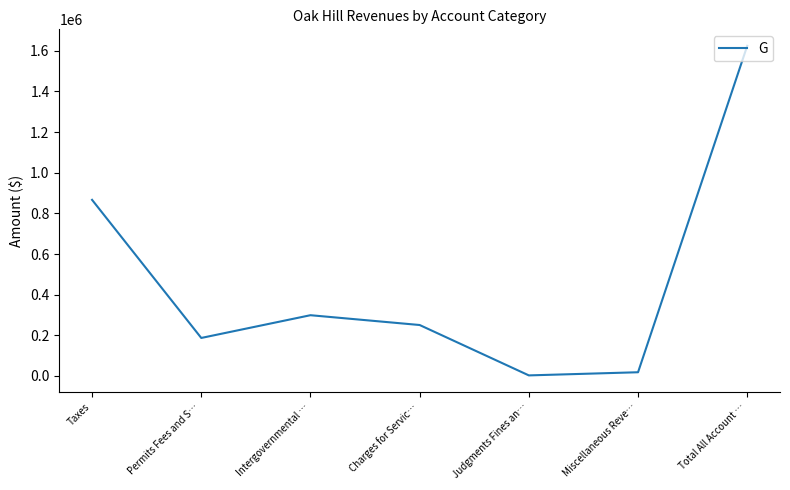

What is the change in value from Judgments Fines an… to Miscellaneous Reve…?

+15499